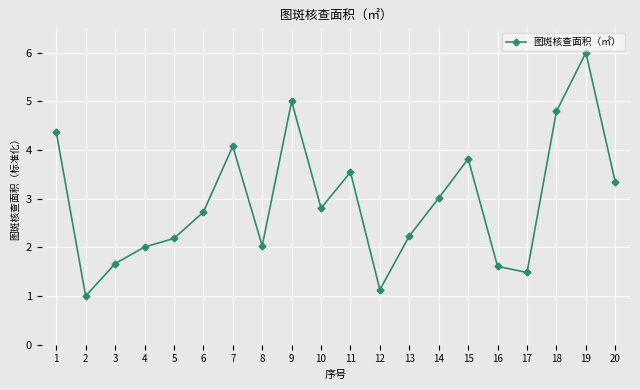

Which has a higher value, 11 or 19?

19